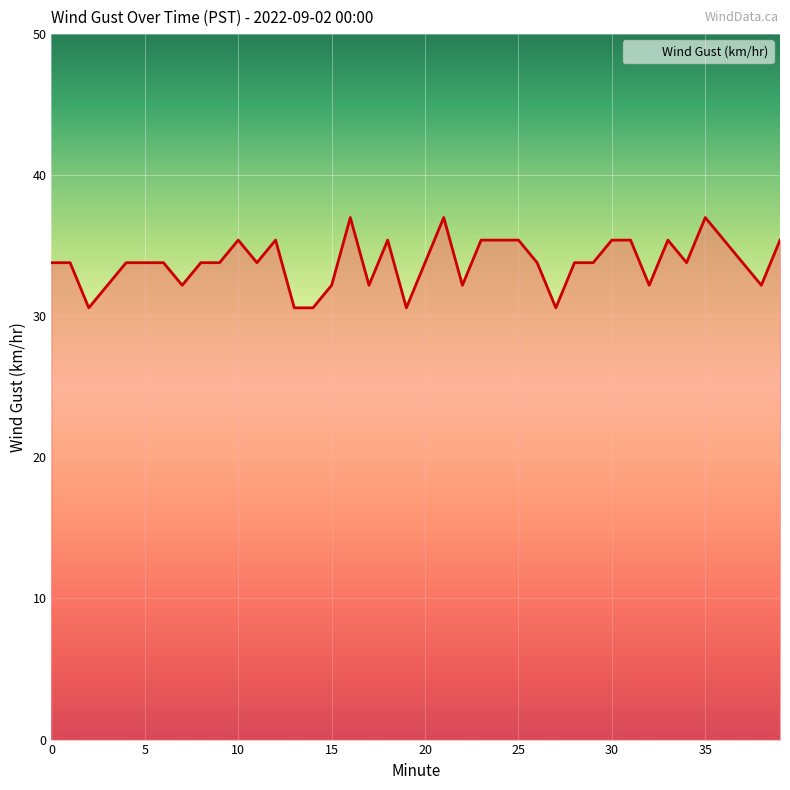

What is the maximum value shown in the chart?

37.0